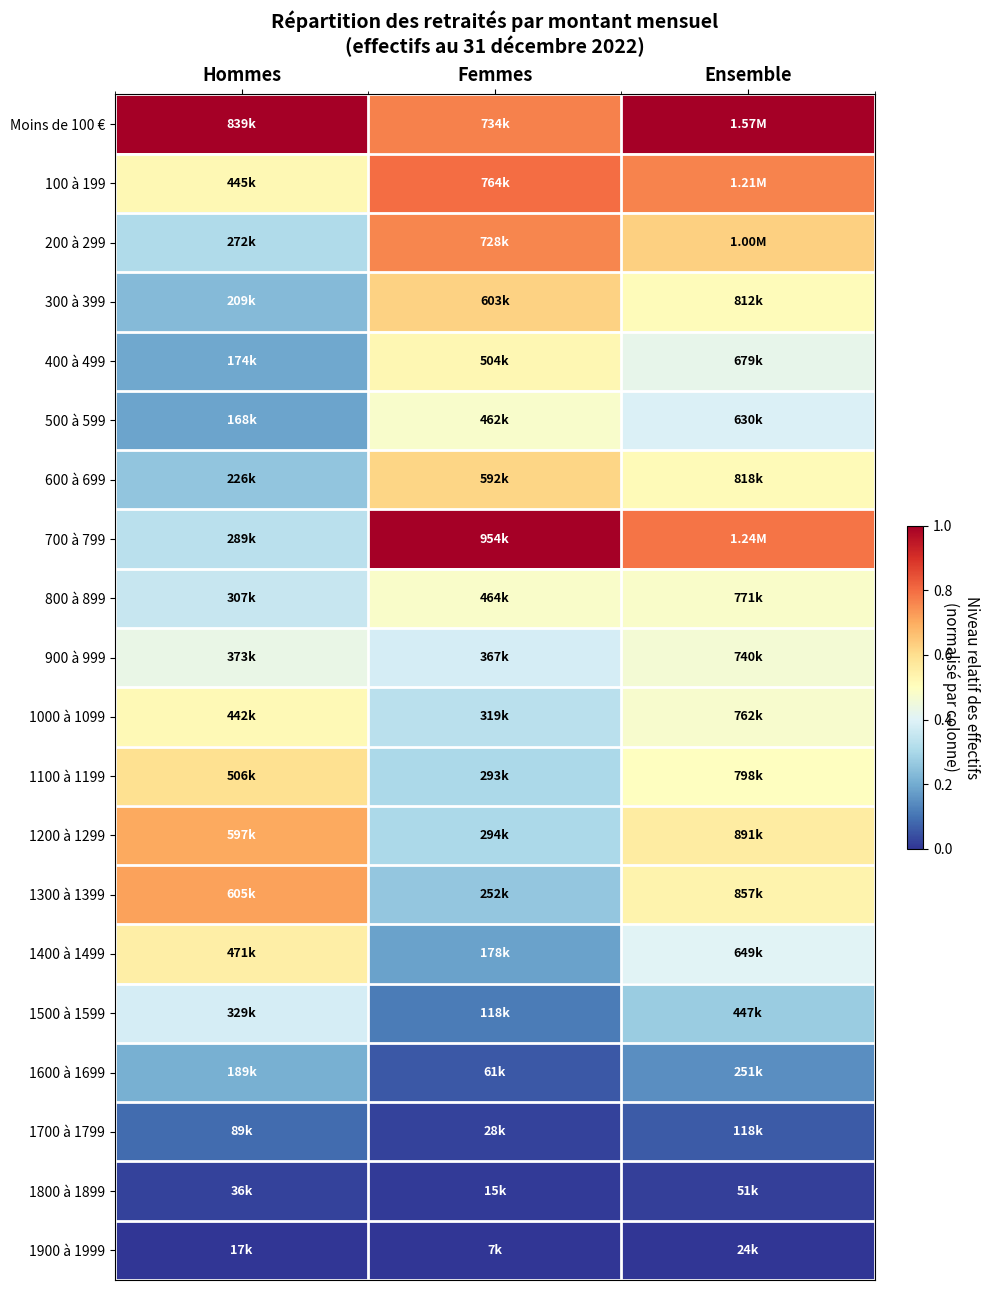

At Femmes, list the series in order from smallest to largest.

1900 à 1999, 1800 à 1899, 1700 à 1799, 1600 à 1699, 1500 à 1599, 1400 à 1499, 1300 à 1399, 1100 à 1199, 1200 à 1299, 1000 à 1099, 900 à 999, 500 à 599, 800 à 899, 400 à 499, 600 à 699, 300 à 399, 200 à 299, Moins de 100 €, 100 à 199, 700 à 799